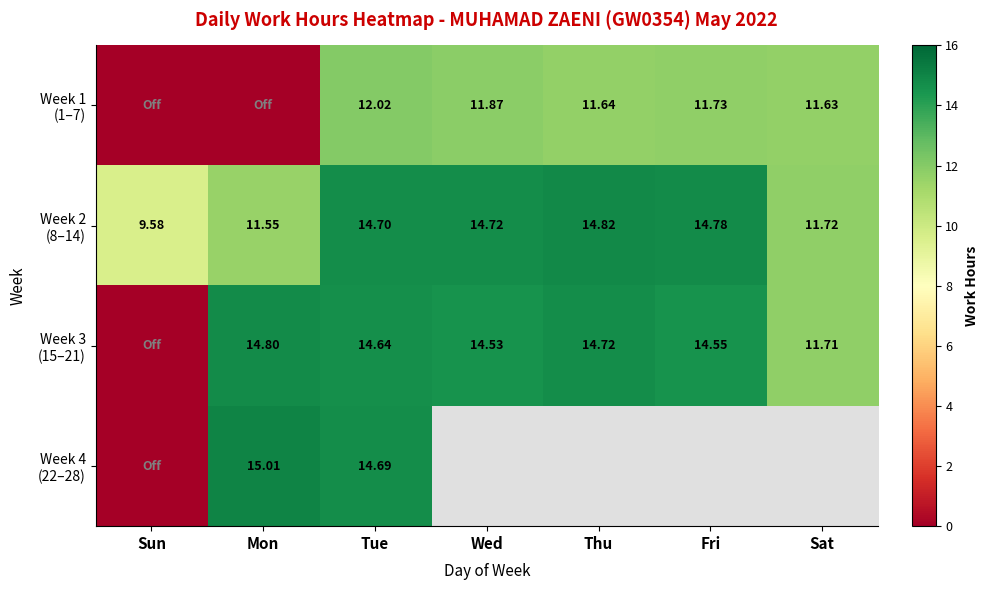

What is the difference between the highest and lowest values at Fri?

3.0